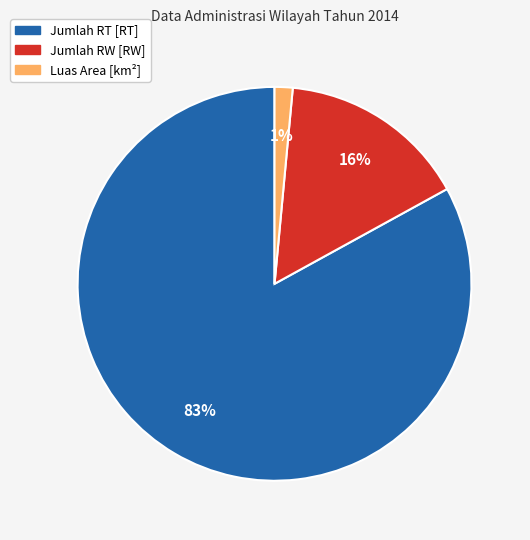

True or false: Jumlah RT [RT] accounts for 77% of the total.

False